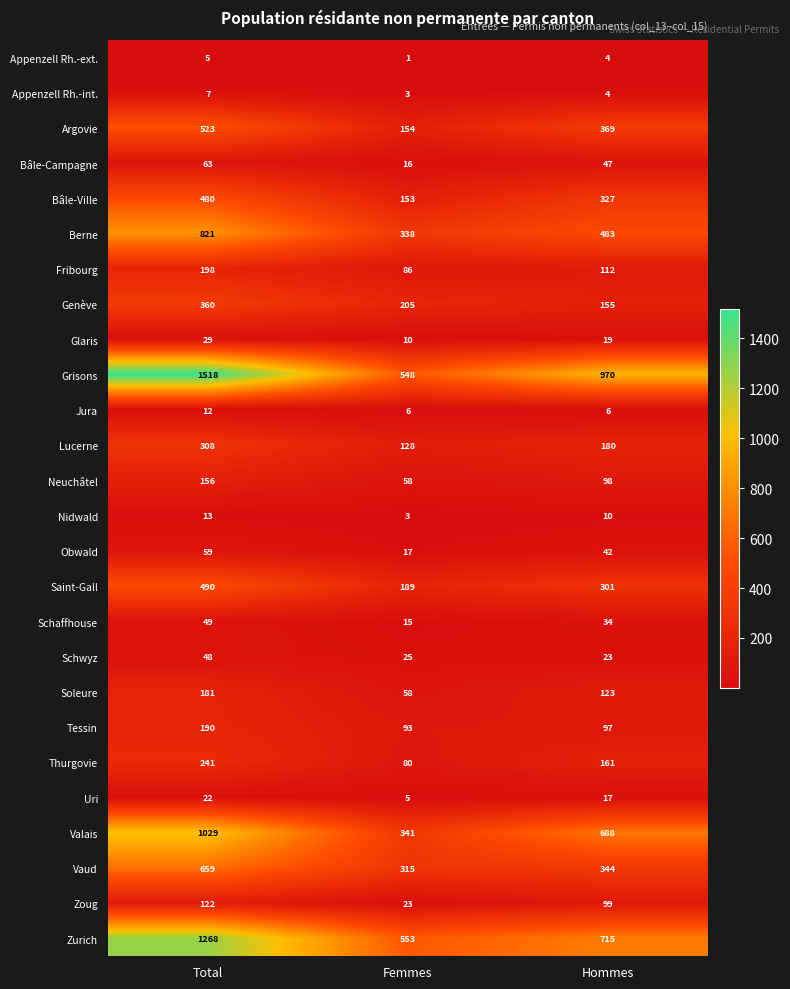

True or false: Uri has a value of 22 at Total.

True